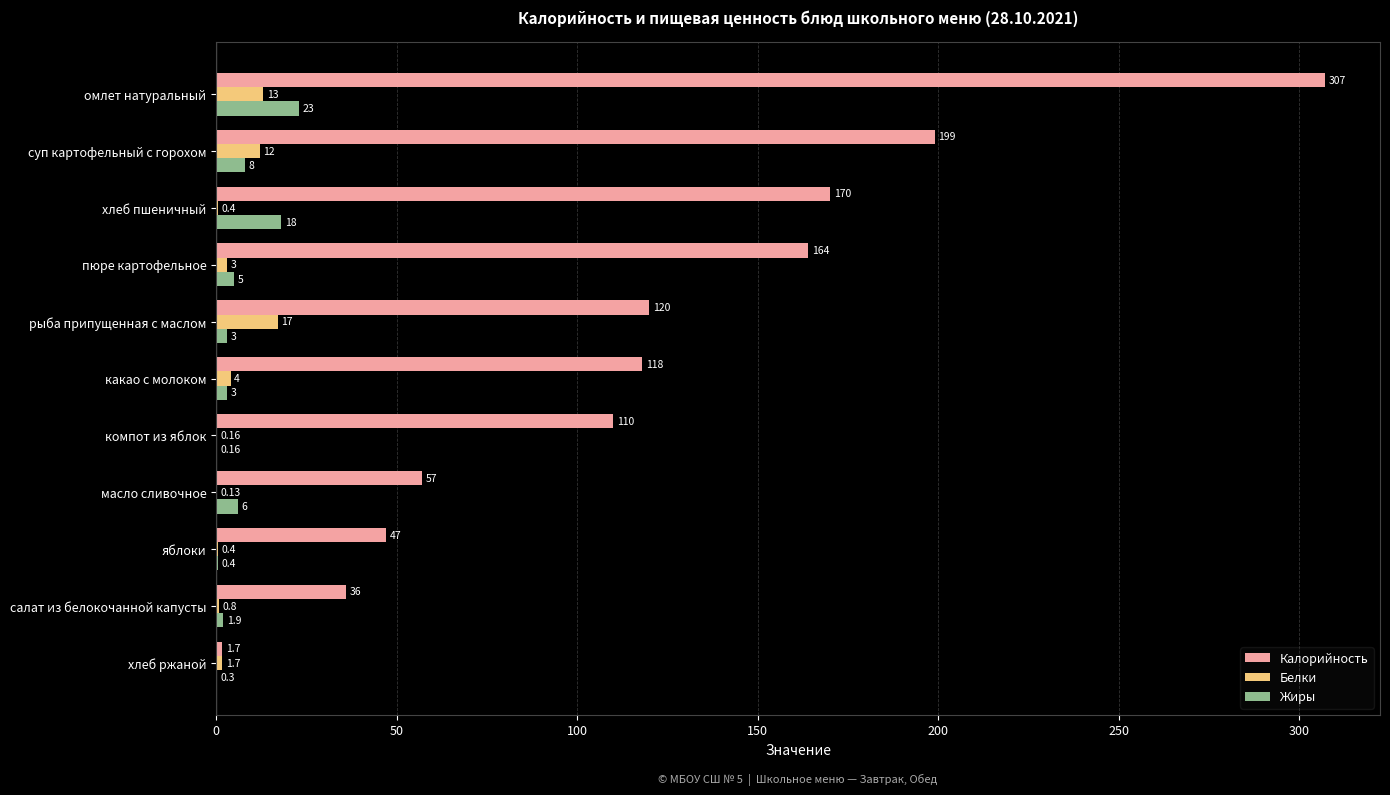

At which label does Калорийность reach its peak?

омлет натуральный